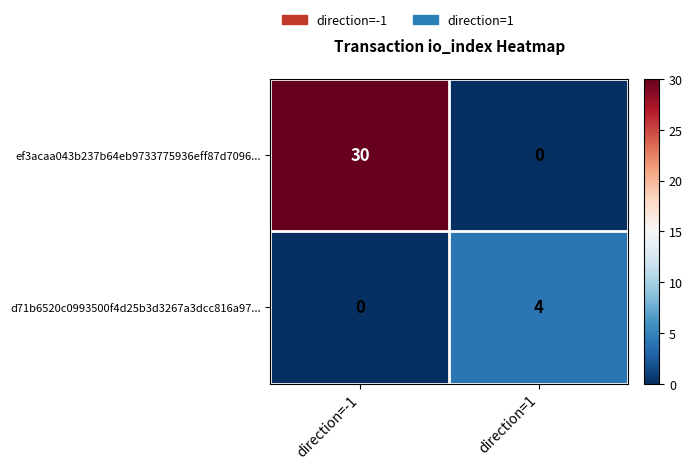

At which category is the sum across all series the highest?

direction=-1